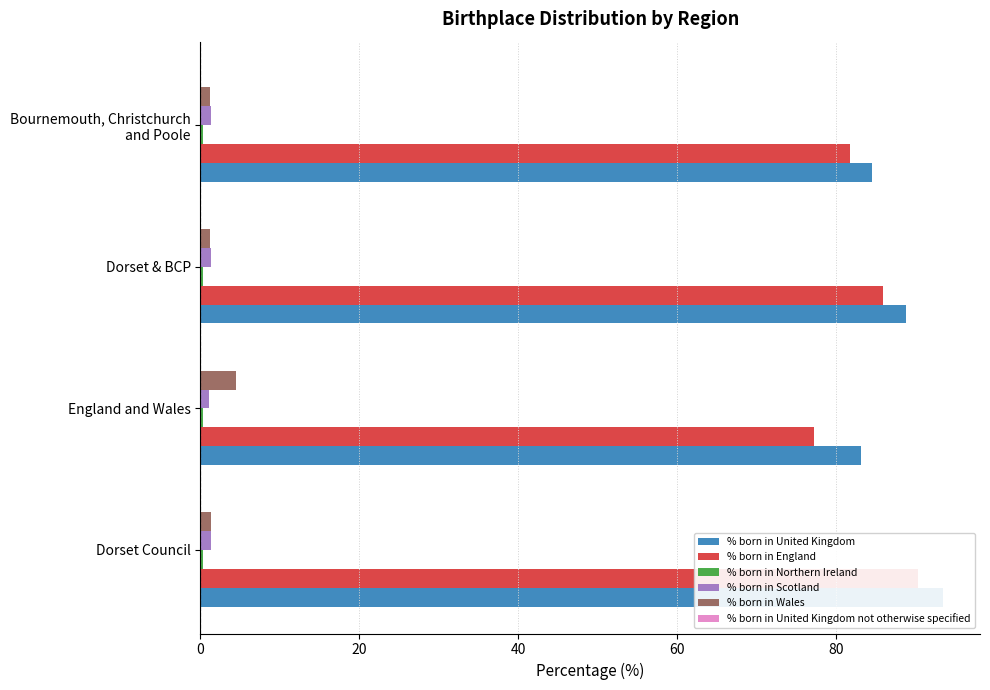

What is the average value of the % born in Scotland series?

1.3